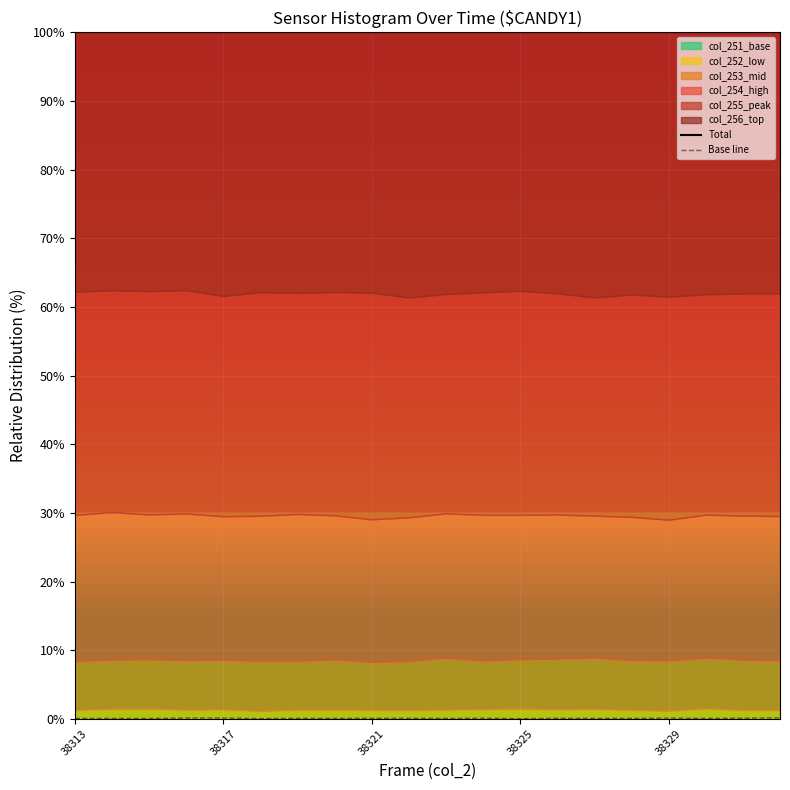

Is it true that col_251_base equals 0.0 at 38325?

True